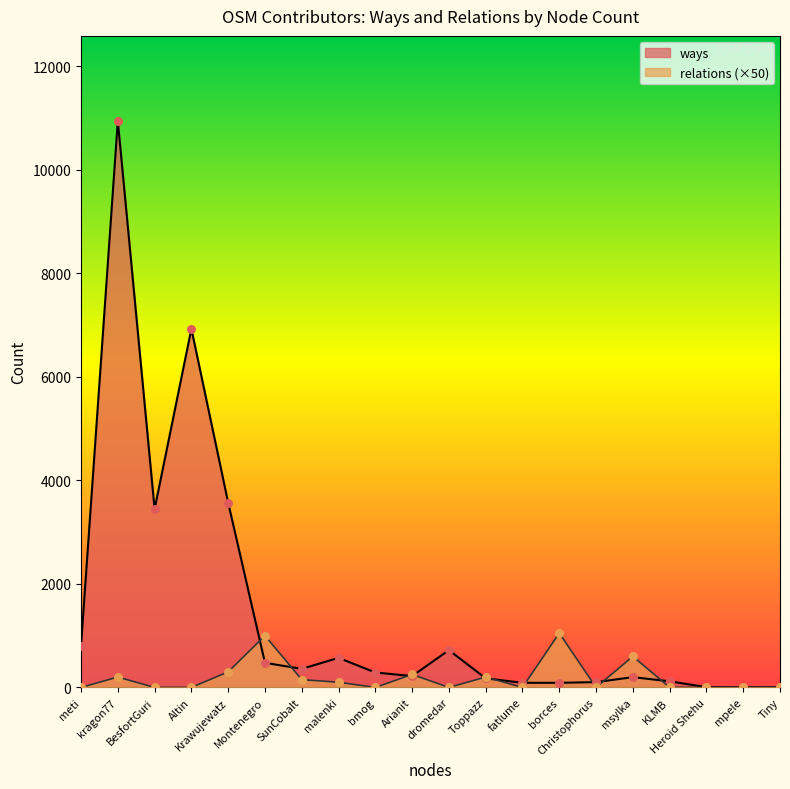

Which series contains the highest Y value?

ways